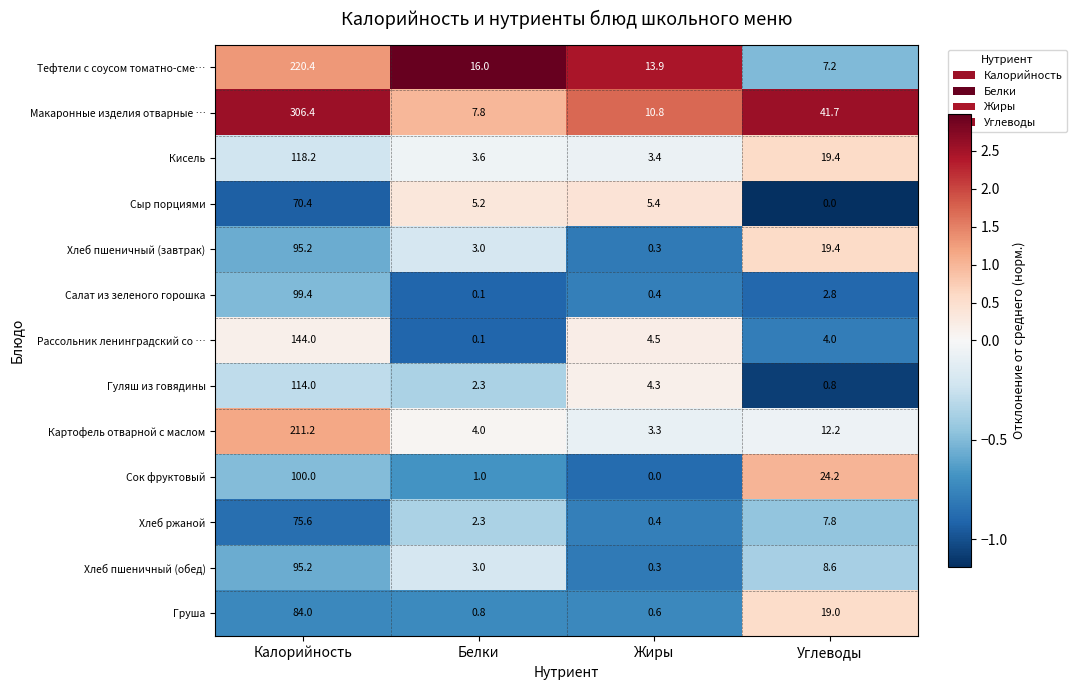

What is the sum of all Картофель отварной с маслом values?

230.7